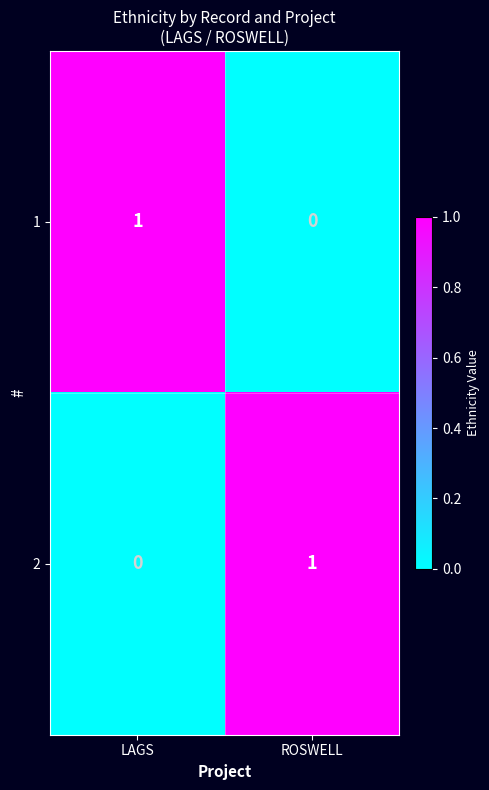

True or false: 1 has a value of 1 at LAGS.

True